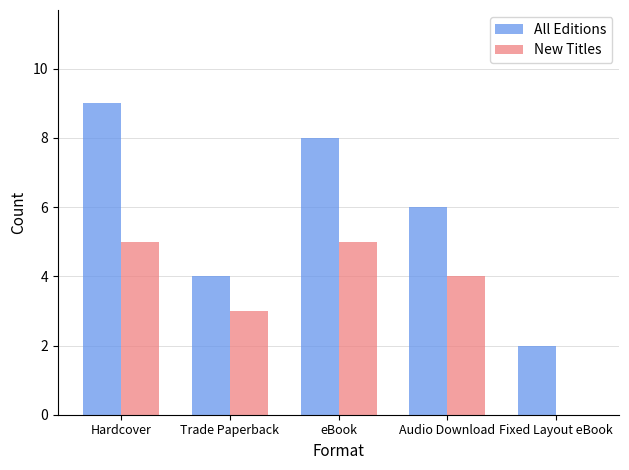

Which series changed the most between Hardcover and Trade Paperback?

All Editions